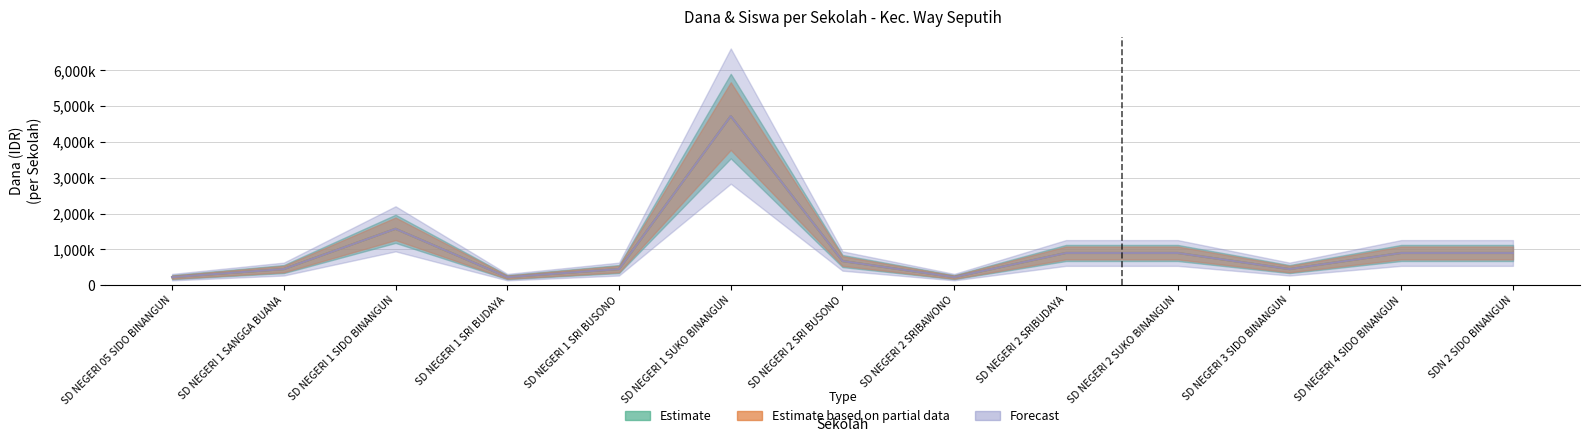

At which category is the sum across all series the highest?

SD NEGERI 1 SUKO BINANGUN